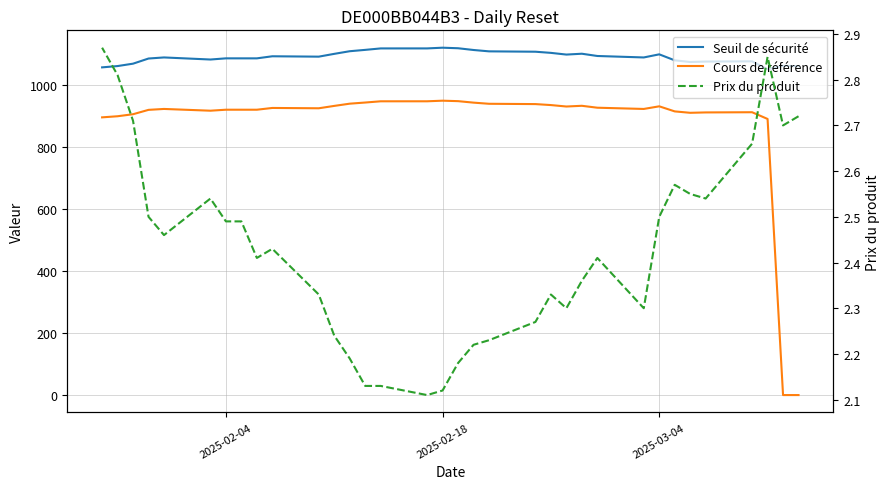

At which category is the sum across all series the highest?

2025-02-18